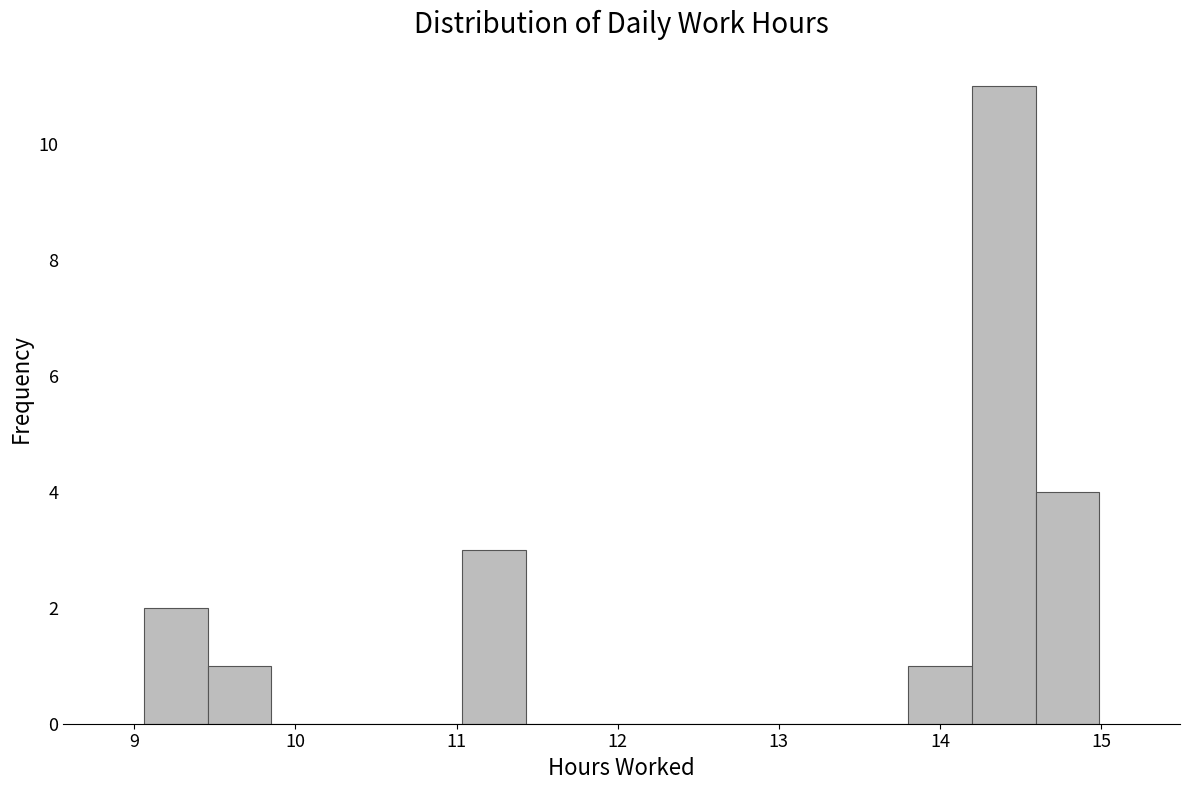

Read against the x-axis, roughly where is the centre of the tallest bar?

14.4